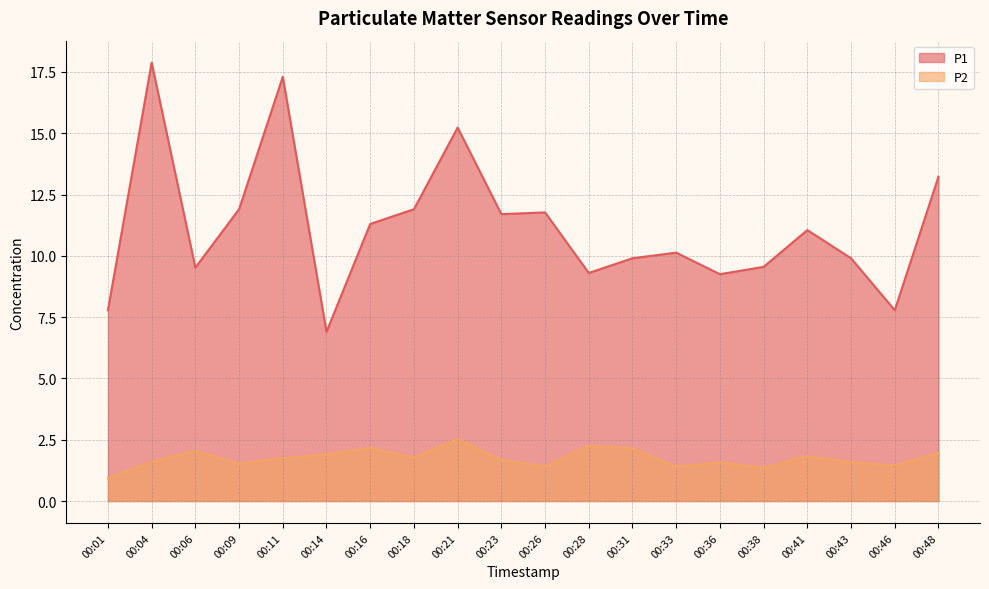

Reading left to right, extract all data points from this chart.

P1: 00:01=7.8	00:04=17.9	00:06=9.5	00:09=11.9	00:11=17.3	00:14=6.9	00:16=11.3	00:18=11.9	00:21=15.2	00:23=11.7	00:26=11.8	00:28=9.3	00:31=9.9	00:33=10.1	00:36=9.2	00:38=9.6	00:41=11.1	00:43=9.9	00:46=7.8	00:48=13.2
P2: 00:01=0.9	00:04=1.6	00:06=2.0	00:09=1.5	00:11=1.8	00:14=1.9	00:16=2.2	00:18=1.8	00:21=2.5	00:23=1.7	00:26=1.4	00:28=2.2	00:31=2.1	00:33=1.4	00:36=1.6	00:38=1.4	00:41=1.8	00:43=1.6	00:46=1.4	00:48=1.9